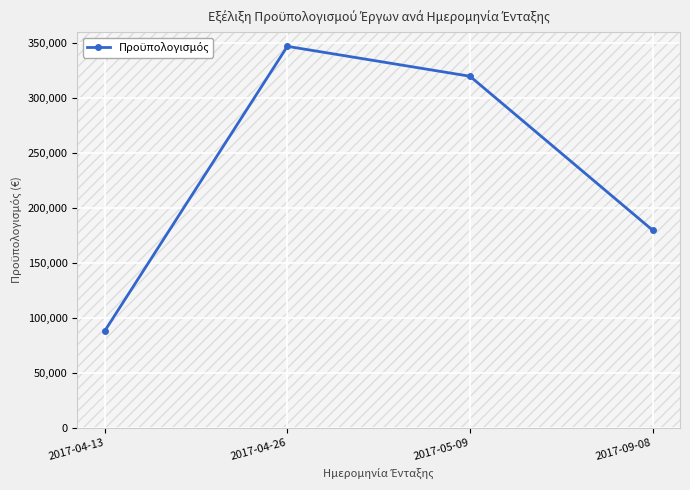

True or false: the data shows 19330 at 2017-04-13.

False